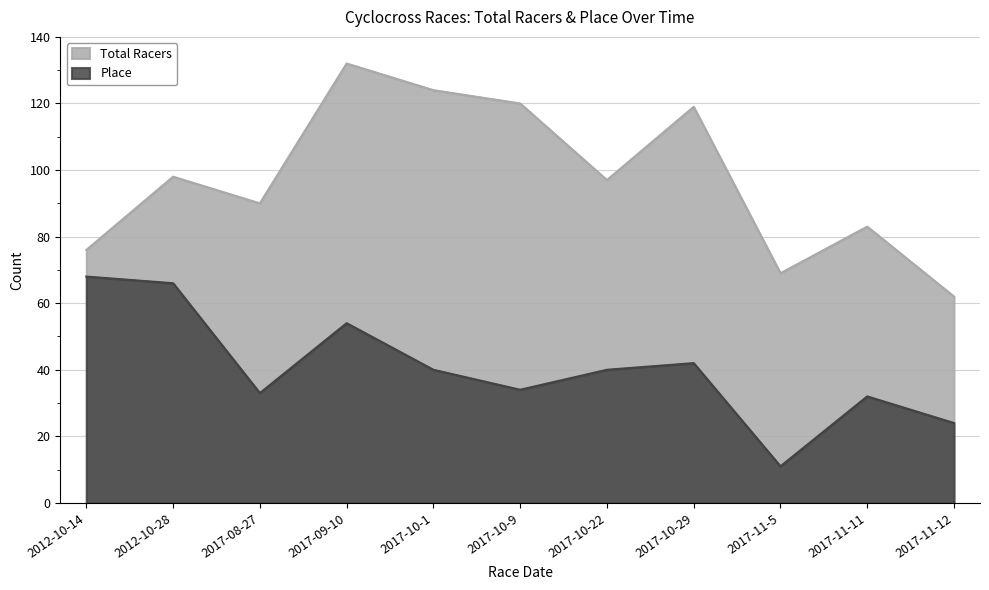

What is the sum of the Total Racers values at 2017-11-5 and 2012-10-14?

145